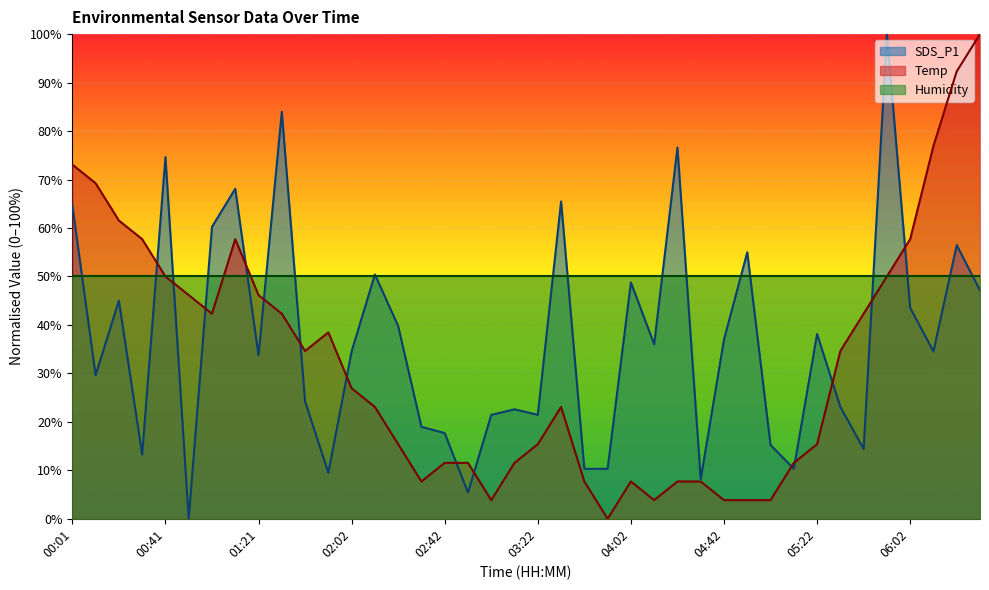

How many values in SDS_P1 are above zero?

39